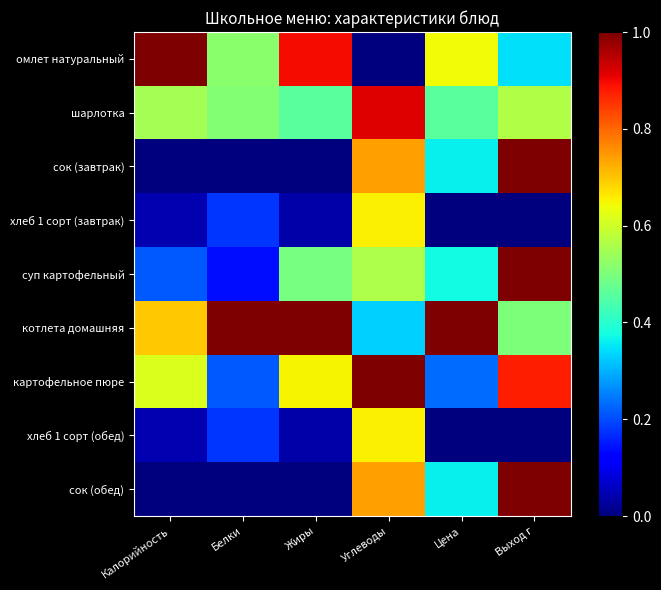

At how many categories does at least one series exceed 0?

6